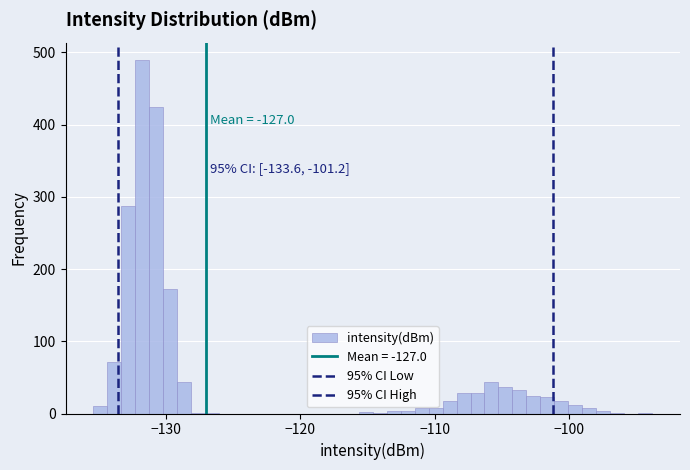

Read against the x-axis, roughly where is the centre of the tallest bar?

-132